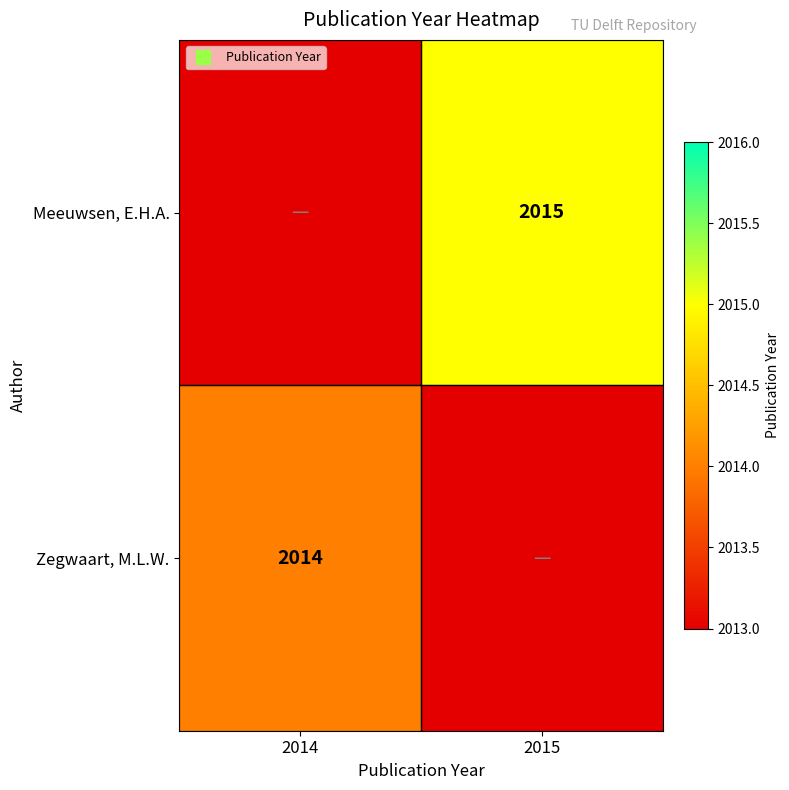

At which category is the sum across all series the highest?

2015